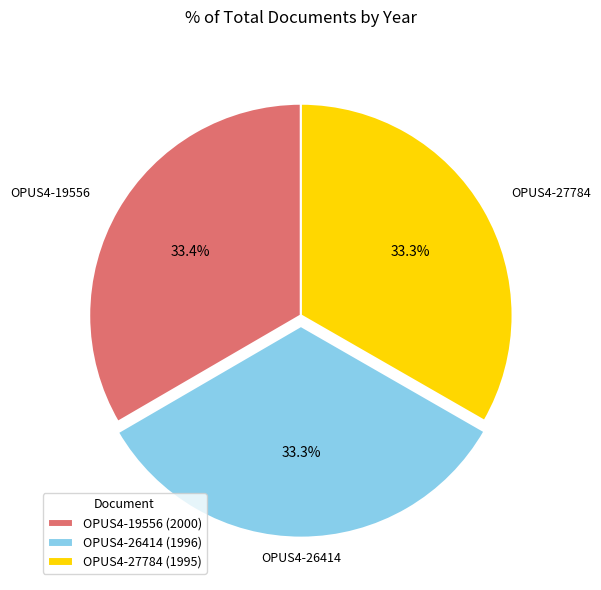

How much of the chart is everything except OPUS4-27784 (1995)?

66.7%